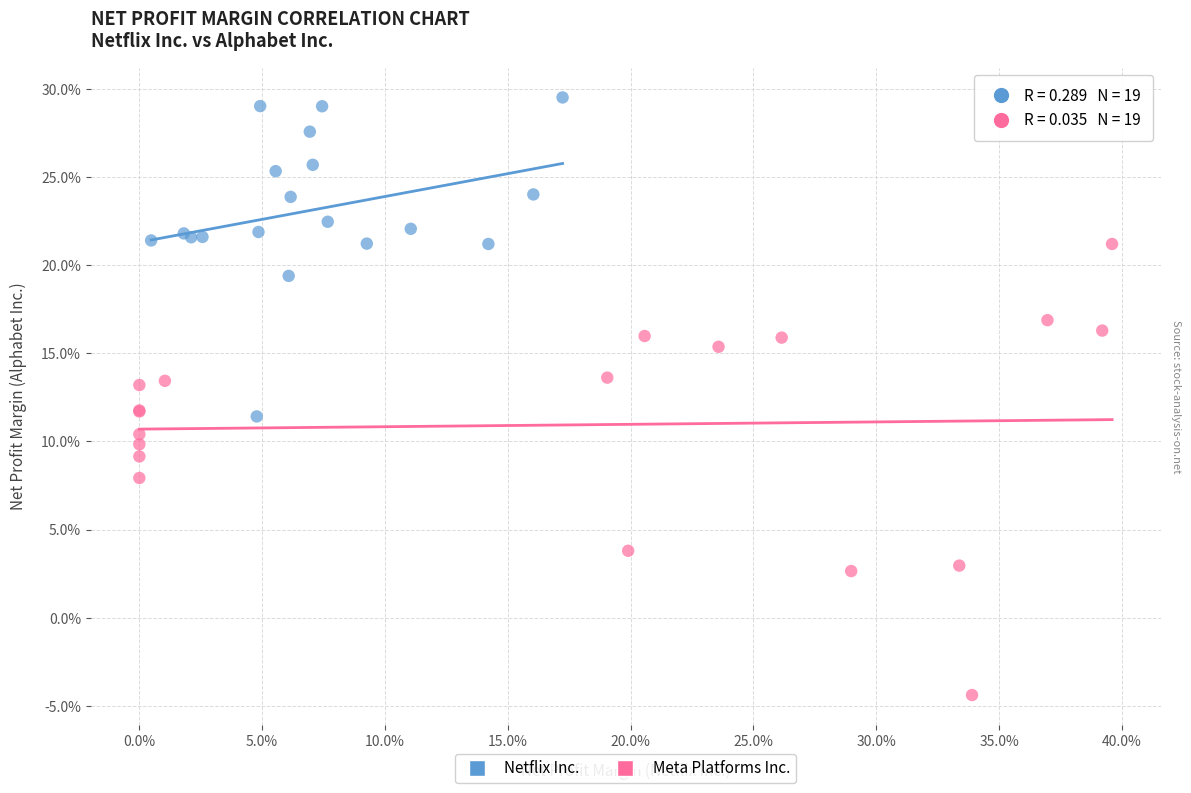

Which series contains the lowest Y value?

Meta Platforms Inc.